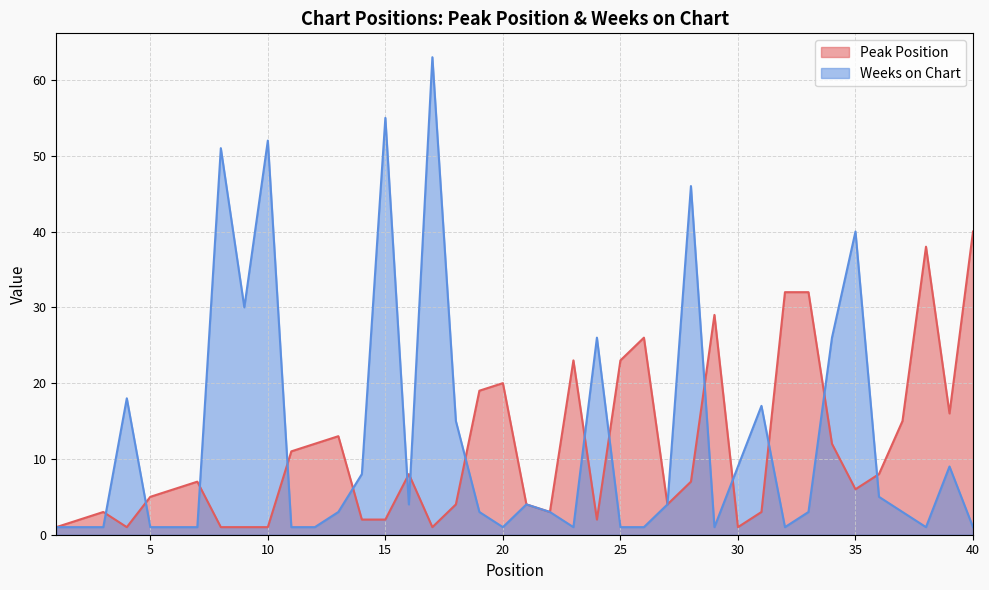

At how many categories does at least one series exceed 27?

12